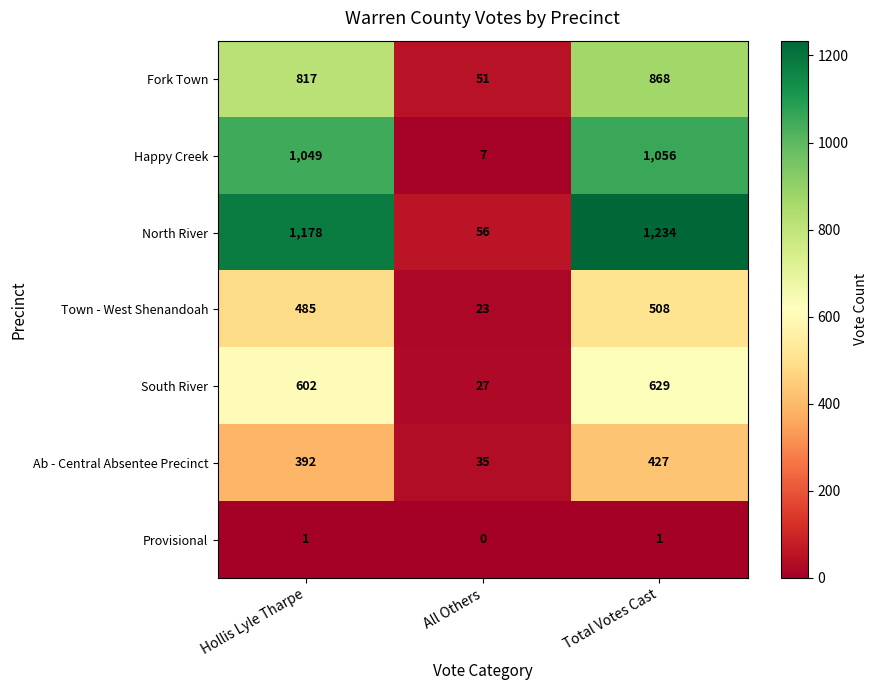

What value does the Town - West Shenandoah series have at Hollis Lyle Tharpe, to the nearest 50?

500